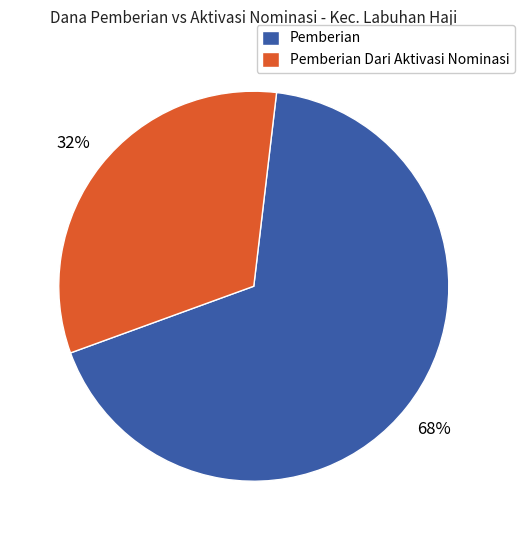

What is the ratio of the value at Pemberian to the value at Pemberian Dari Aktivasi Nominasi?

2.1